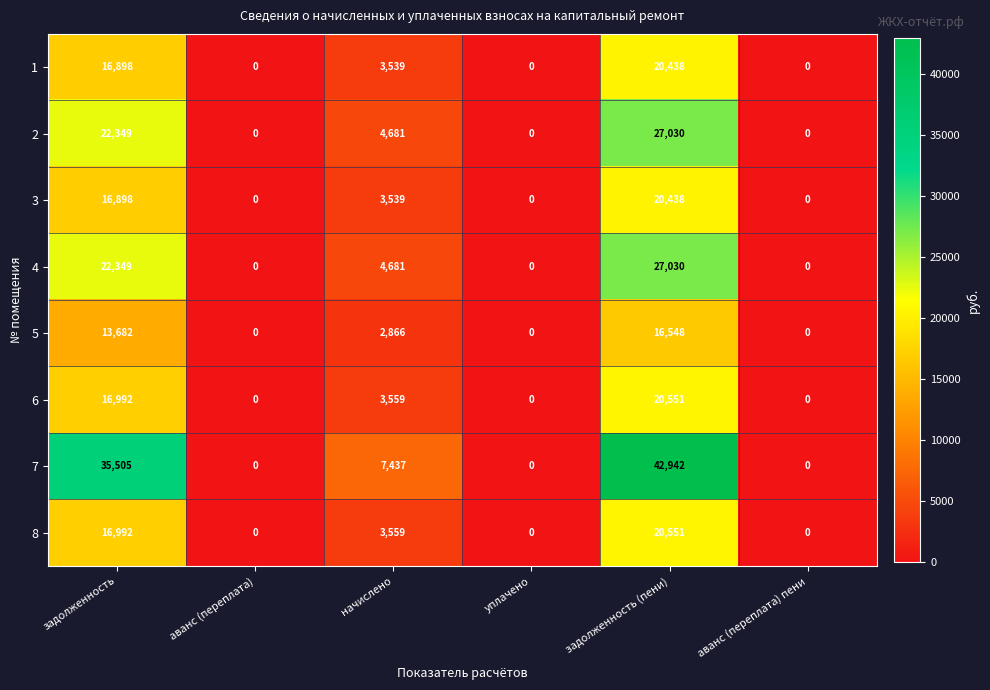

The 8 series shows 0 at уплачено. True or false?

True